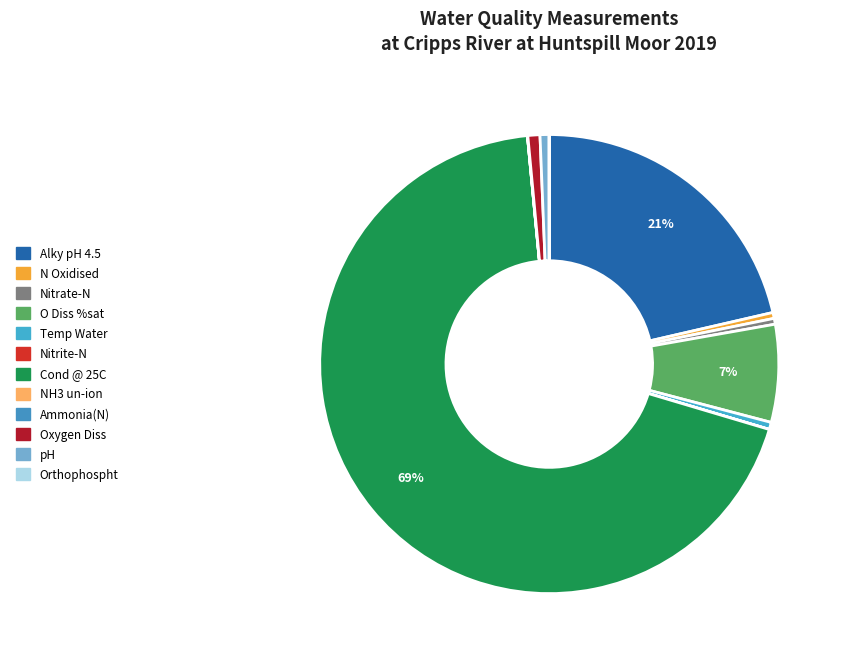

Is Cond @ 25C the majority of the pie?

Yes